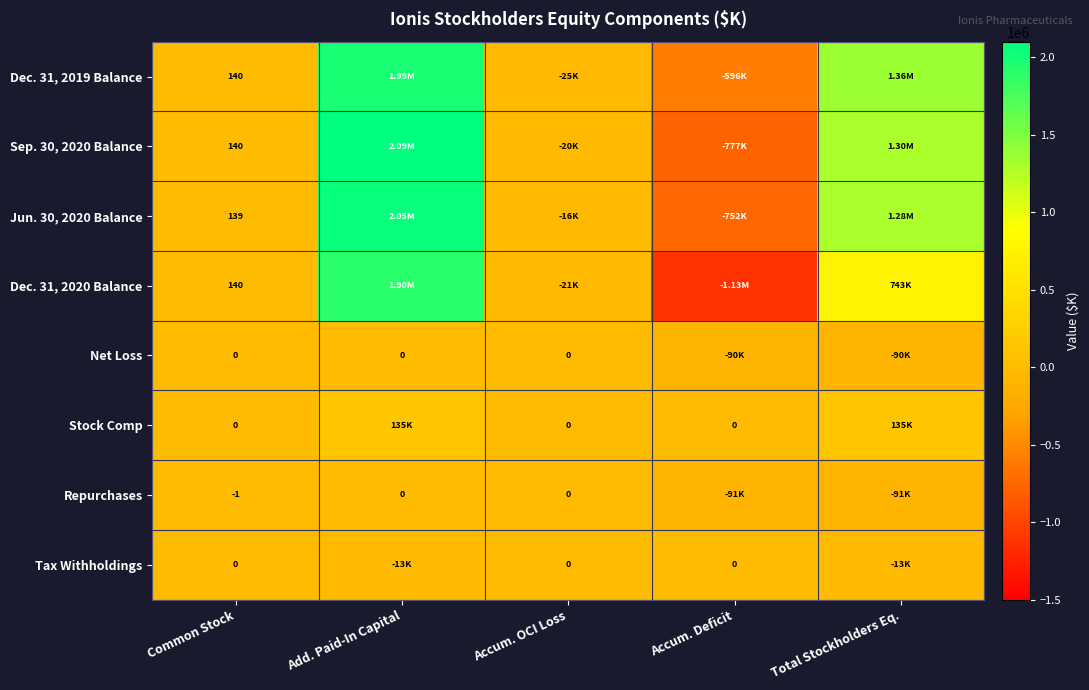

What is the spread (max minus min) of values at Common Stock?

141